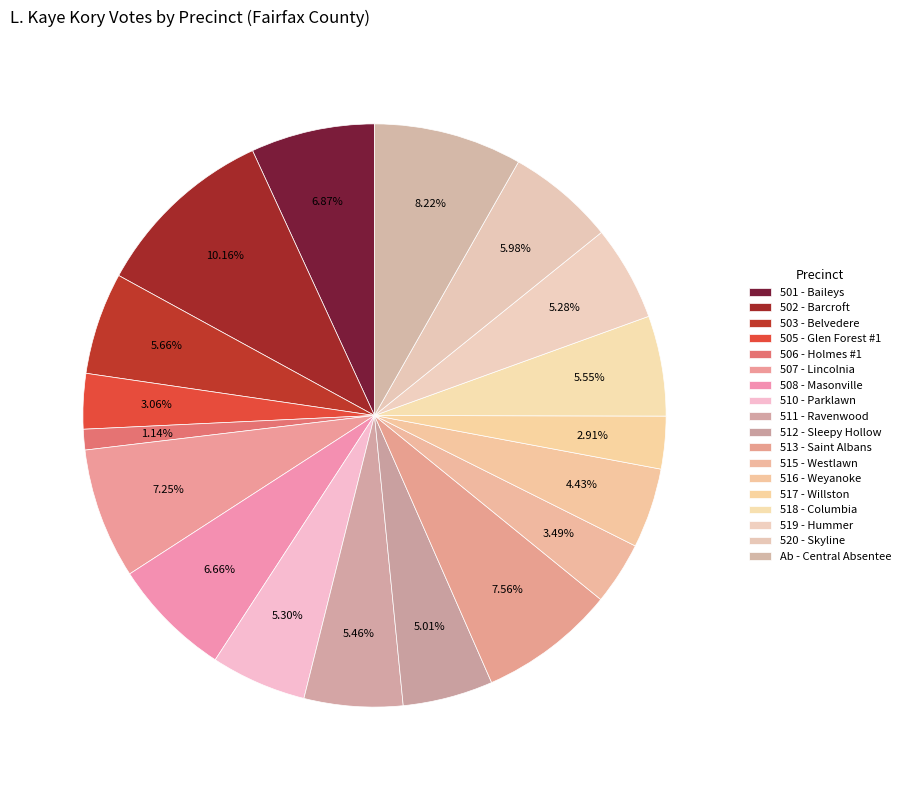

To the nearest percent, what is the difference between the 519 - Hummer and 507 - Lincolnia slice percentages?

2%